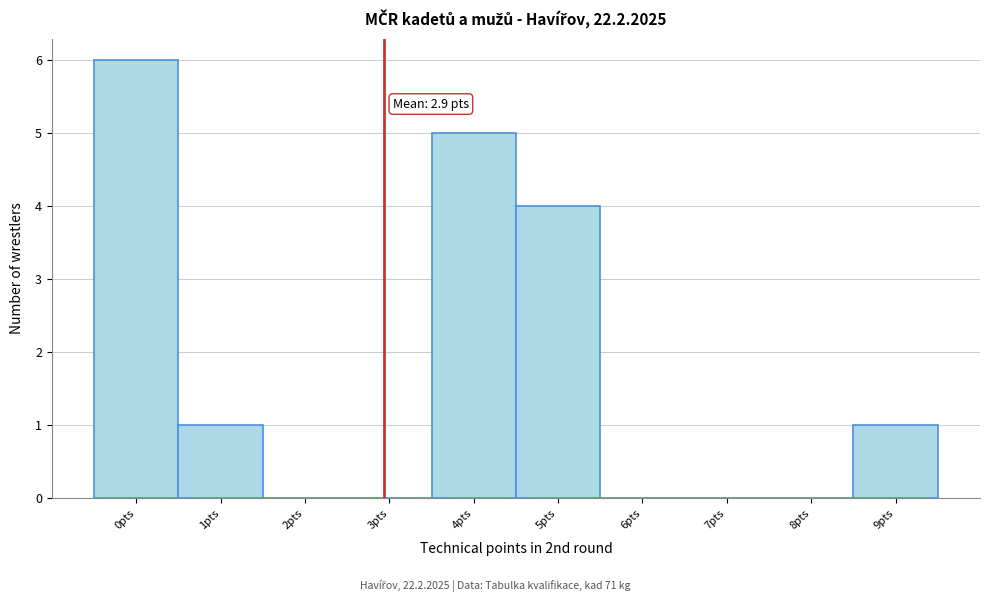

Over which range of the x-axis is the bar tallest?

-0.5 to 0.5